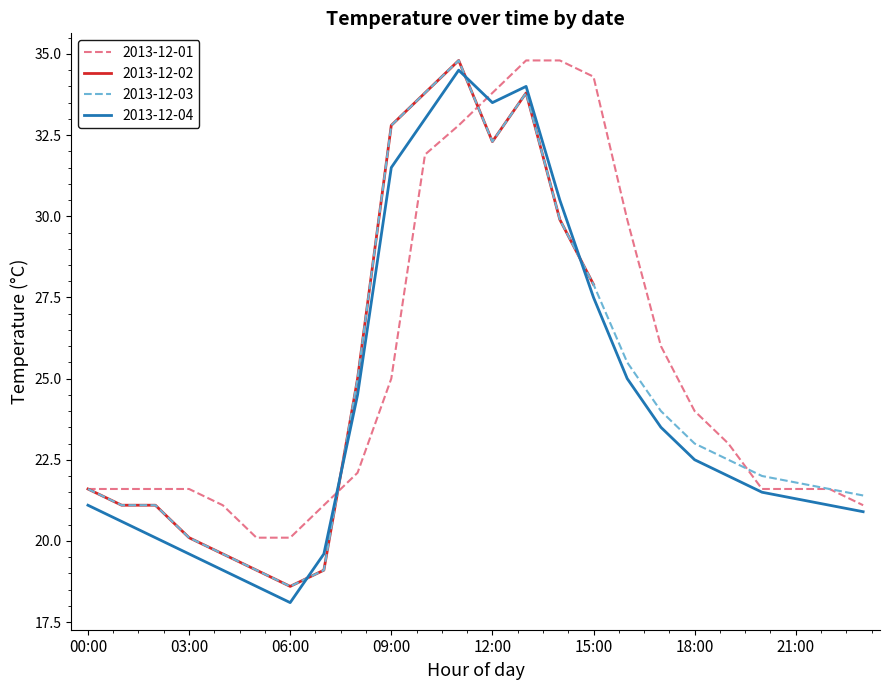

Is it true that 2013-12-04 equals 21.1 at 00:00?

True